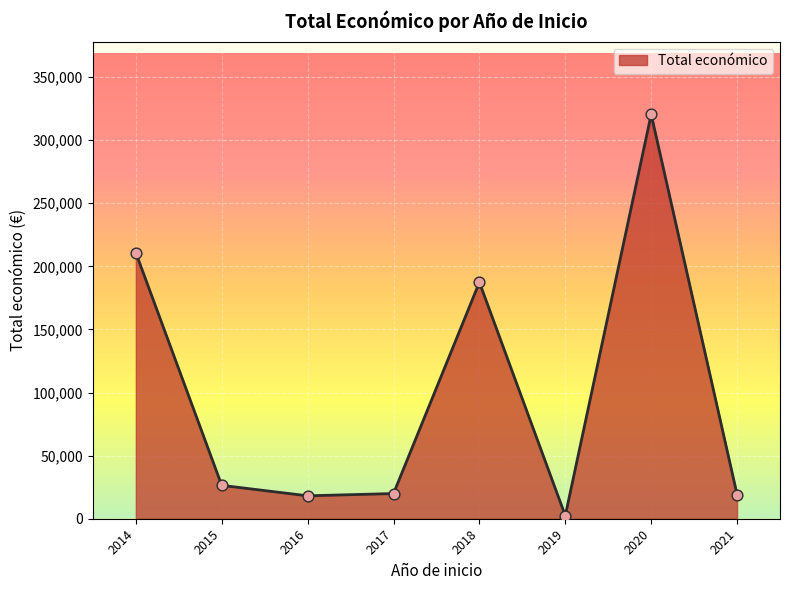

What is the ratio of the value at 2020 to the value at 2017?

16.1